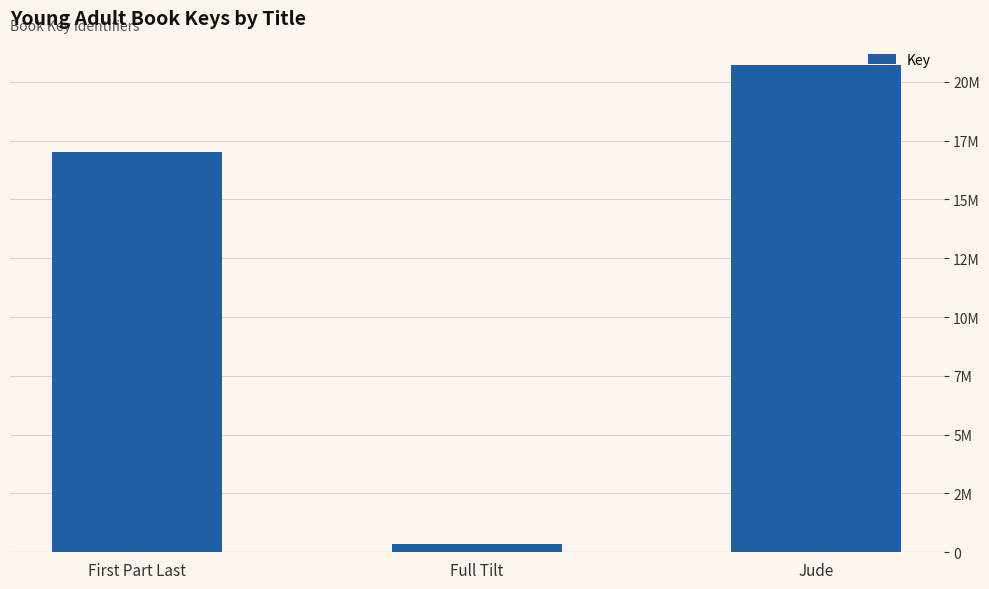

Are the bars grouped side by side (vs. stacked)?

No